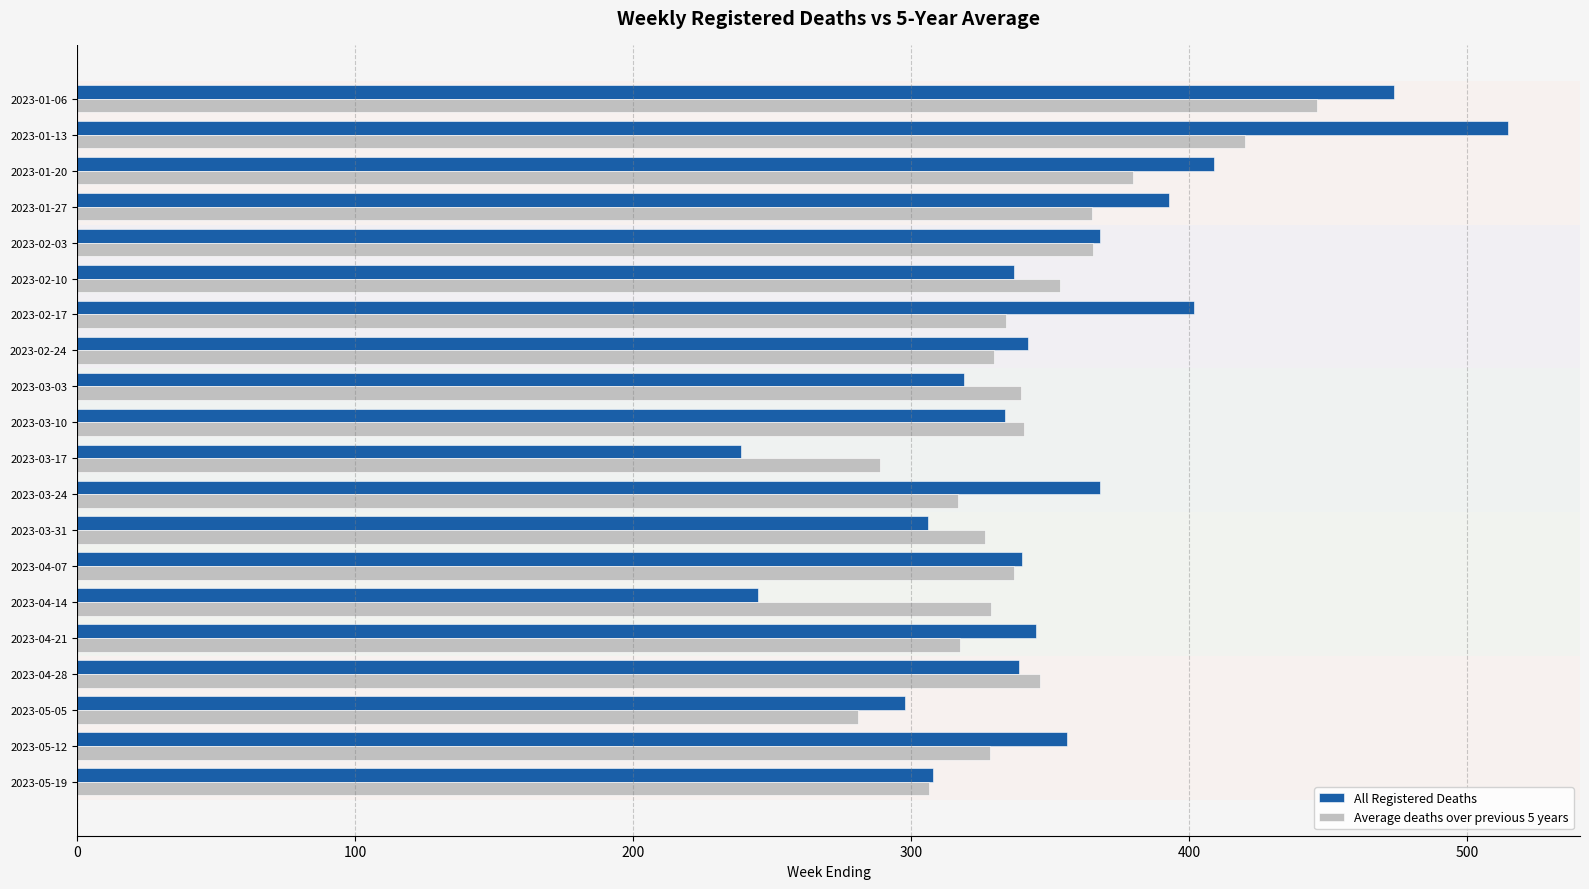

What are all the series names shown in the legend?

All Registered Deaths, Average deaths over previous 5 years